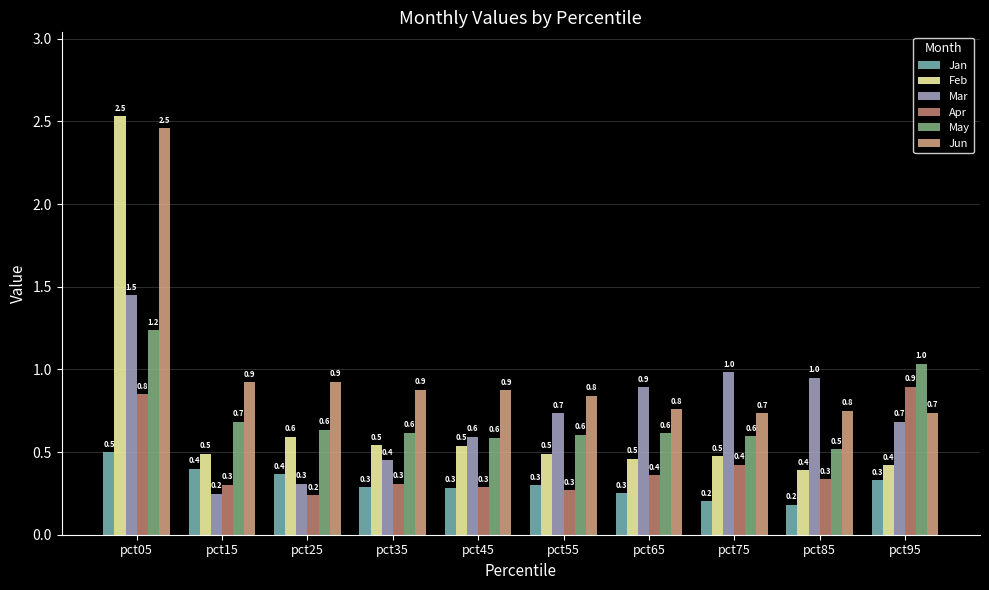

Reading left to right, list all the values displayed in this chart.

Jan: pct05=0.5	pct15=0.4	pct25=0.4	pct35=0.3	pct45=0.3	pct55=0.3	pct65=0.3	pct75=0.2	pct85=0.2	pct95=0.3
Feb: pct05=2.5	pct15=0.5	pct25=0.6	pct35=0.5	pct45=0.5	pct55=0.5	pct65=0.5	pct75=0.5	pct85=0.4	pct95=0.4
Mar: pct05=1.5	pct15=0.2	pct25=0.3	pct35=0.4	pct45=0.6	pct55=0.7	pct65=0.9	pct75=1.0	pct85=1.0	pct95=0.7
Apr: pct05=0.8	pct15=0.3	pct25=0.2	pct35=0.3	pct45=0.3	pct55=0.3	pct65=0.4	pct75=0.4	pct85=0.3	pct95=0.9
May: pct05=1.2	pct15=0.7	pct25=0.6	pct35=0.6	pct45=0.6	pct55=0.6	pct65=0.6	pct75=0.6	pct85=0.5	pct95=1.0
Jun: pct05=2.5	pct15=0.9	pct25=0.9	pct35=0.9	pct45=0.9	pct55=0.8	pct65=0.8	pct75=0.7	pct85=0.8	pct95=0.7